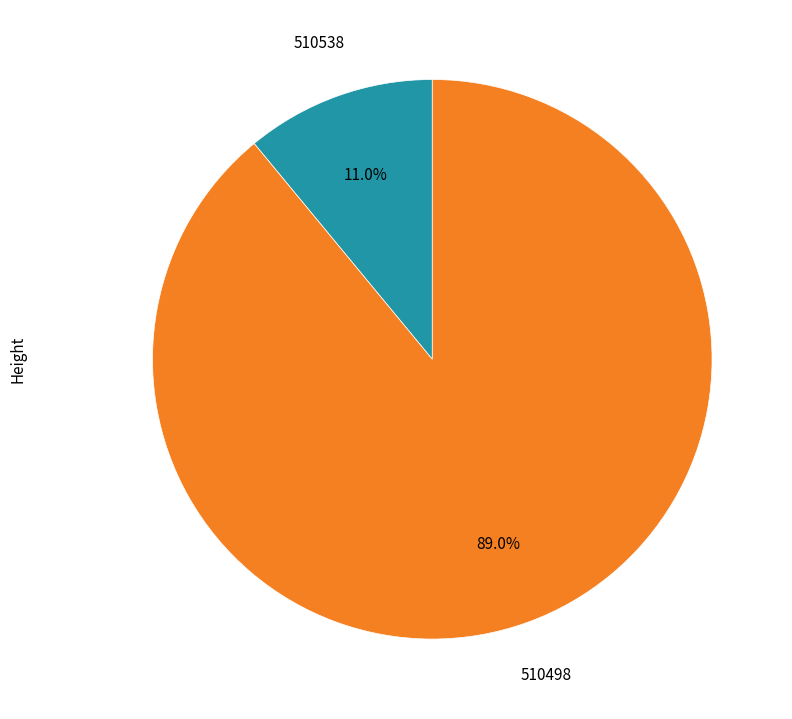

Rank the categories by value from highest to lowest.

510498, 510538